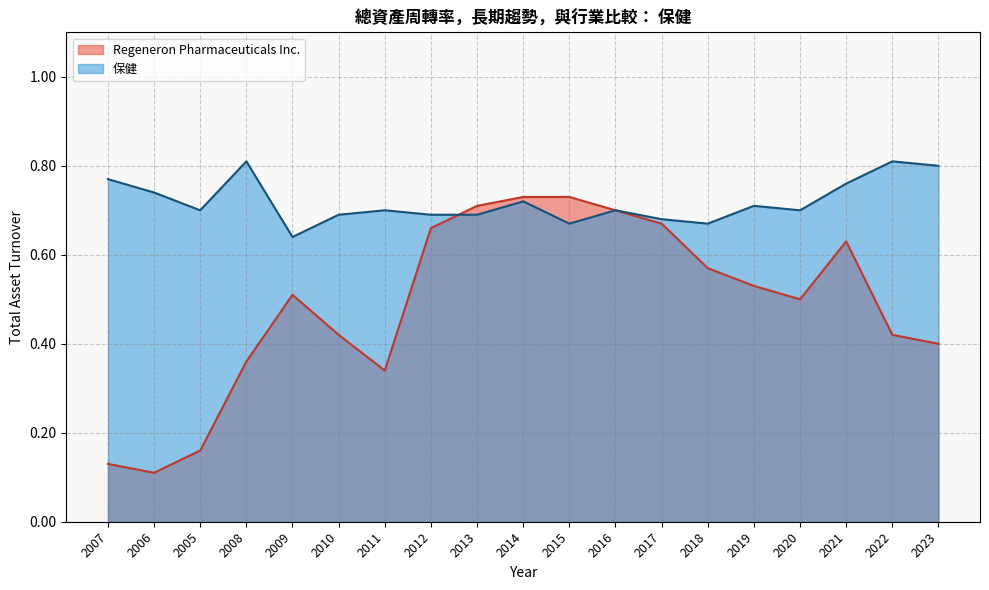

How many 保健 values are between 0 and 1?

19